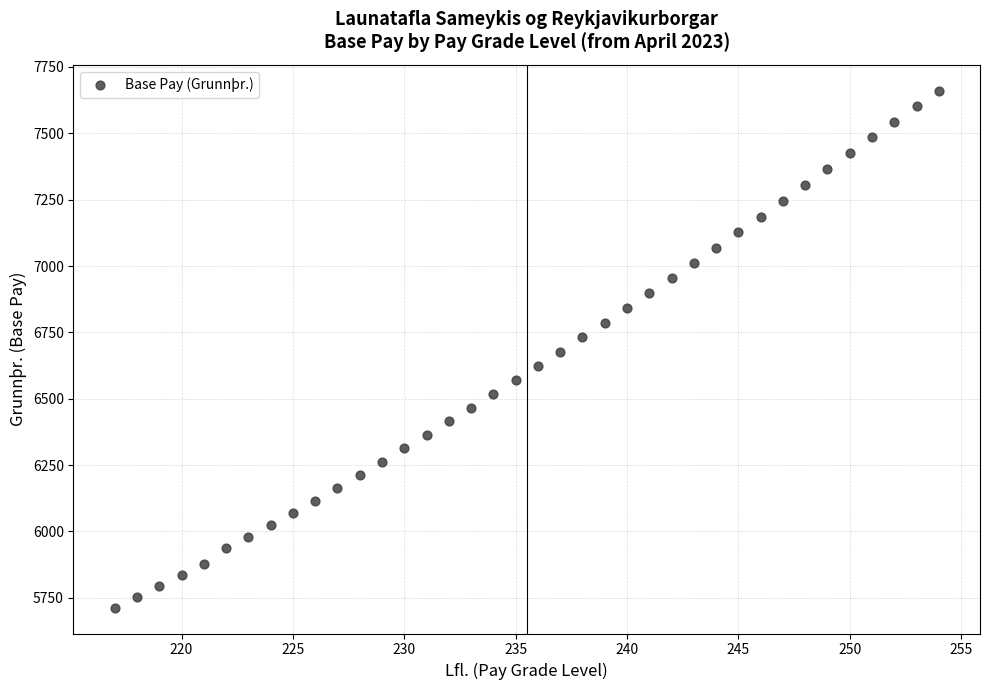

What is the range of X values (max minus min)?

37.0